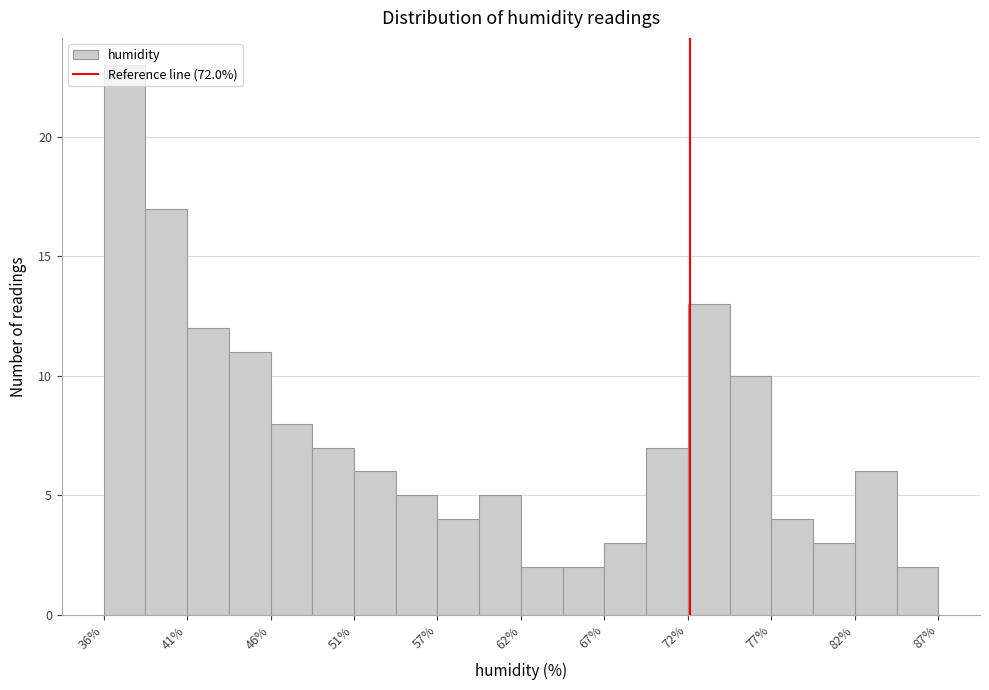

Read against the x-axis, roughly where is the centre of the tallest bar?

37